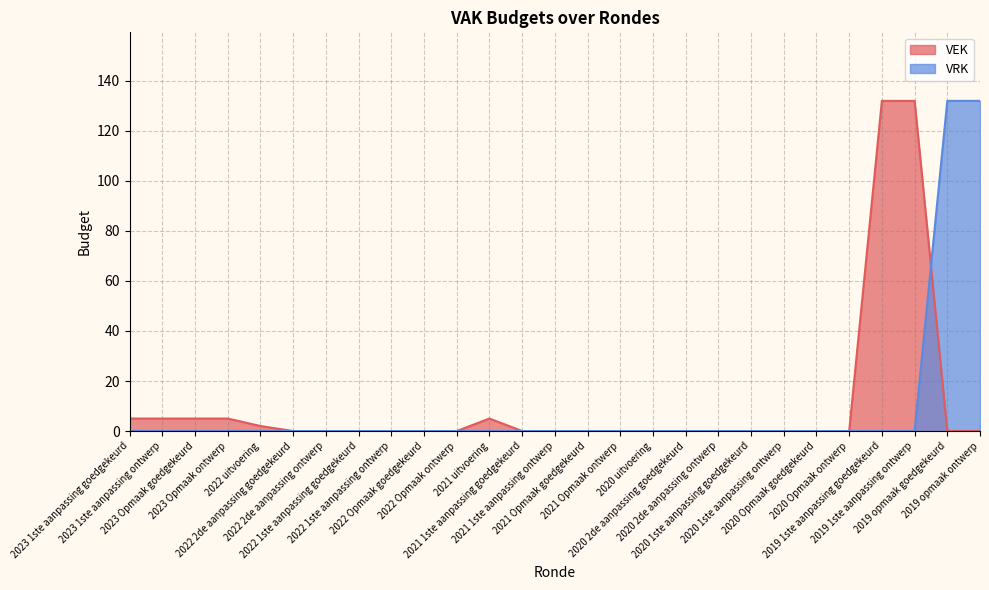

What is the total value across all series at 2023 Opmaak ontwerp?

5